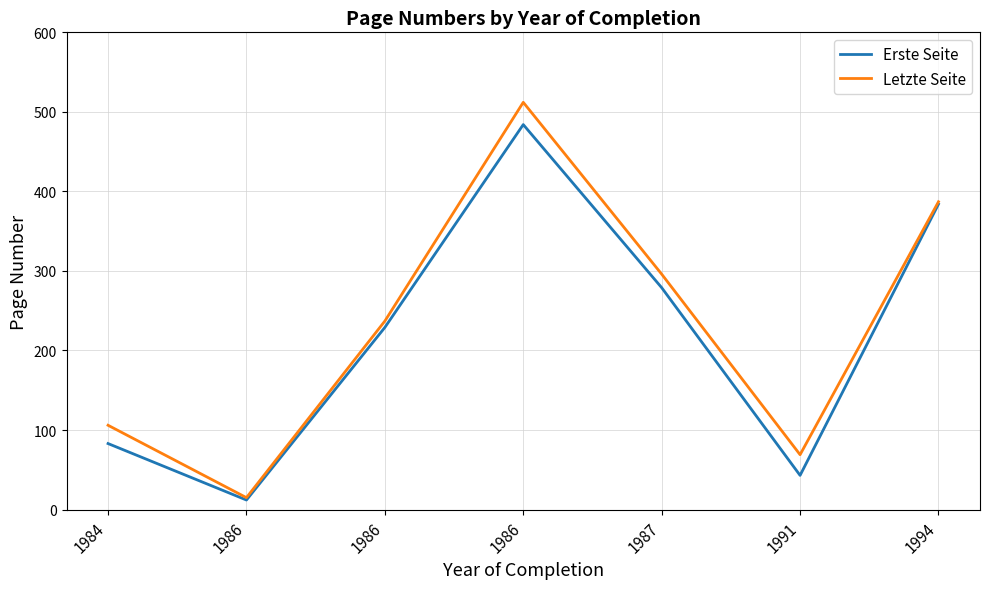

Rank the series at 1984 from highest to lowest value.

Letzte Seite, Erste Seite